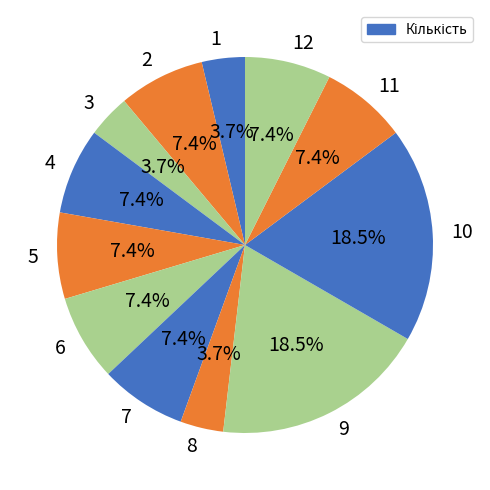

Does 1 account for over 50% of the chart?

No